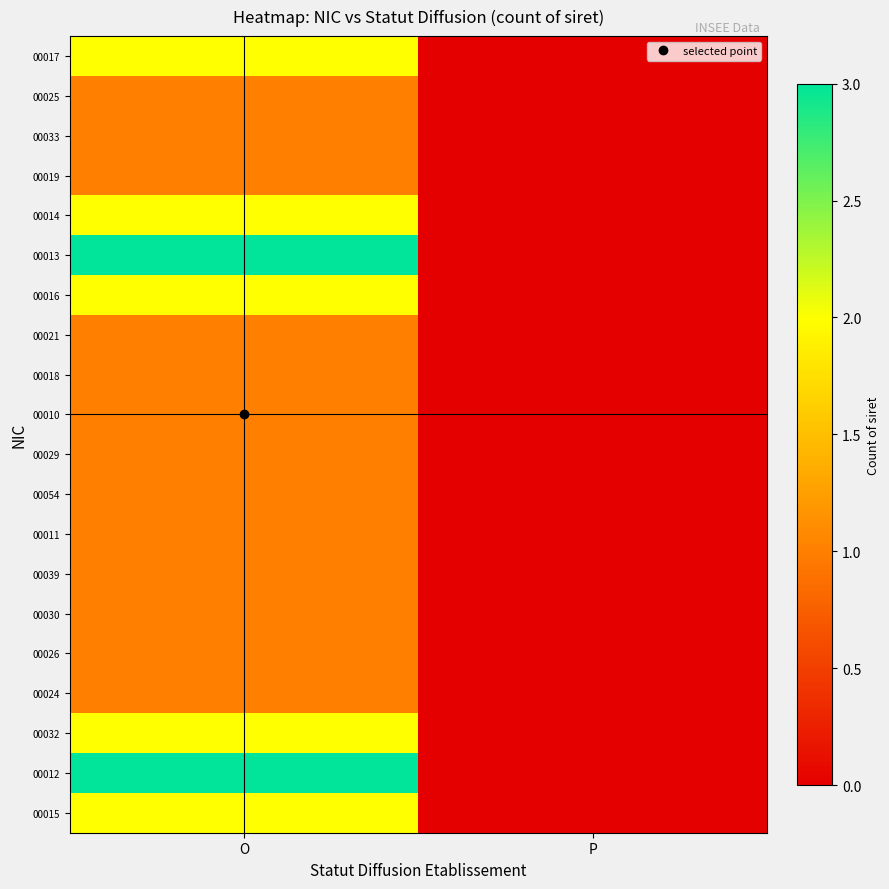

List the series in order of their peak value, highest first.

00013, 00012, 00017, 00014, 00016, 00032, 00015, 00025, 00033, 00019, 00021, 00018, 00010, 00029, 00054, 00011, 00039, 00030, 00026, 00024